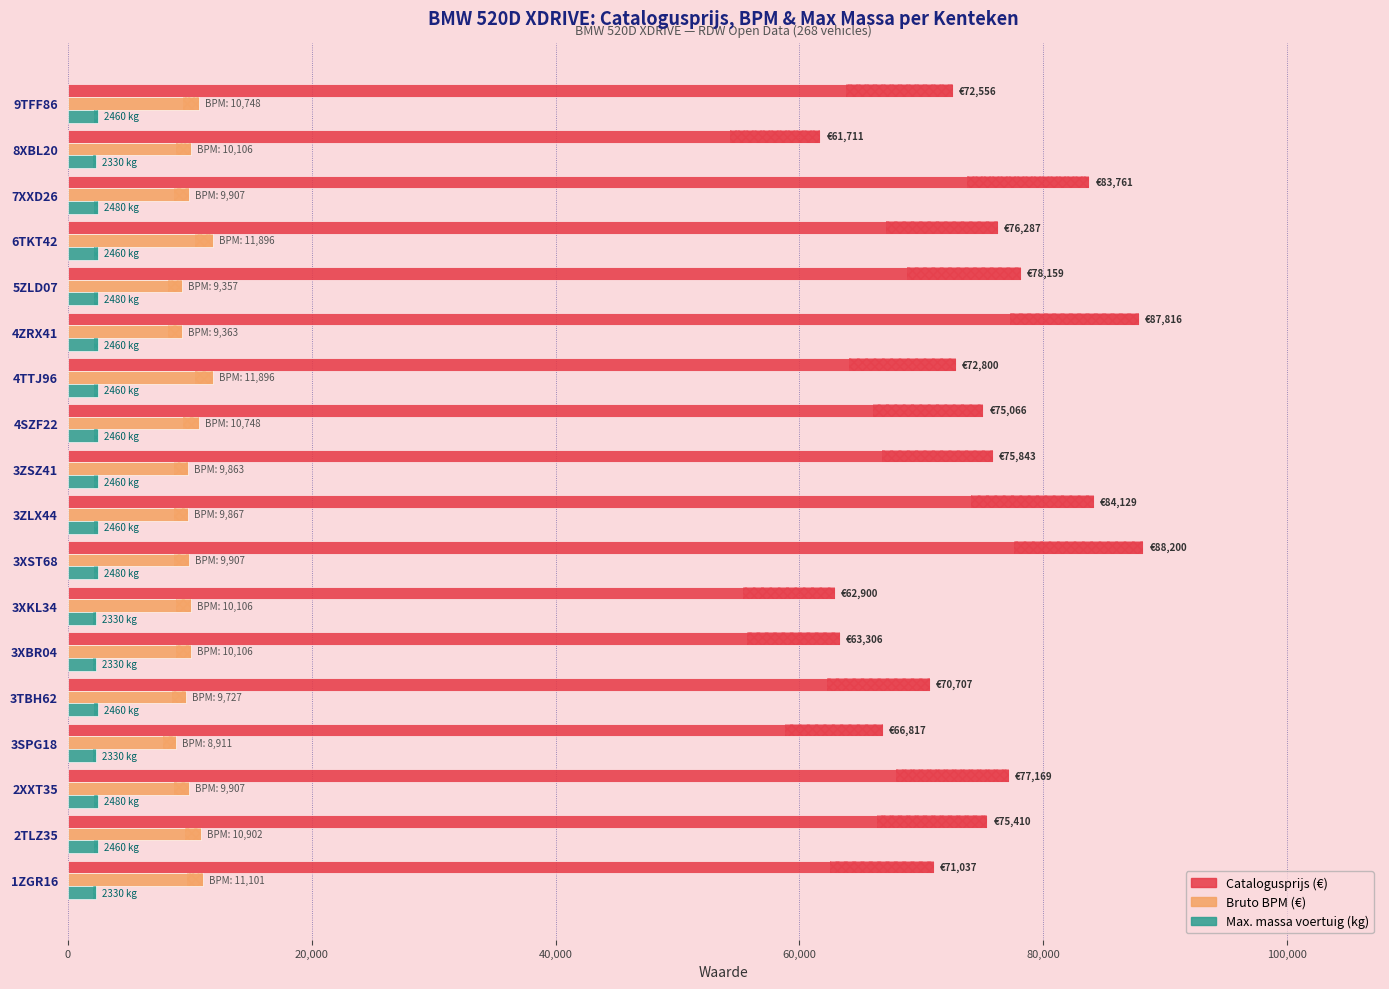

What is the approximate value of bruto_bpm at 9TFF86, to the nearest 10?

10750